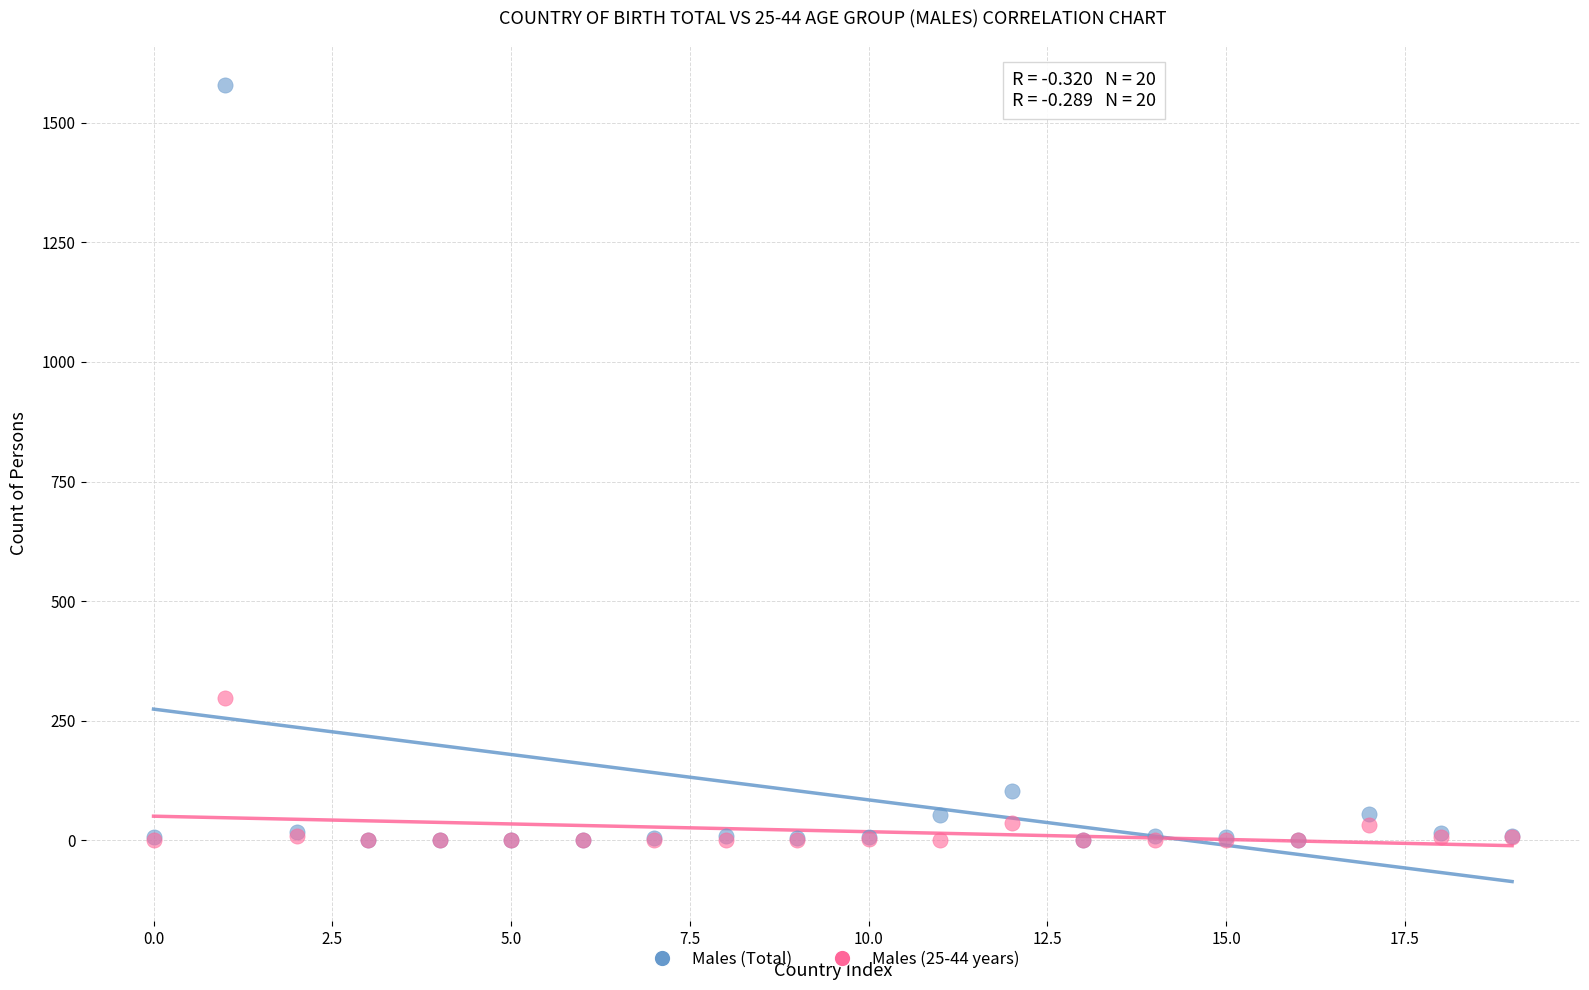

In the Males (Total) series, what Y value is closest to 789?

104